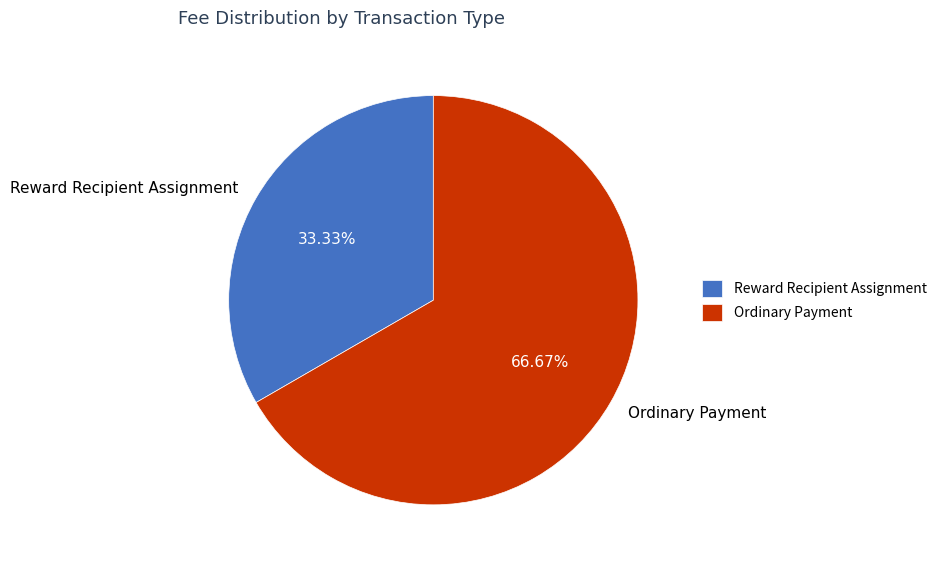

Is it true that Reward Recipient Assignment is 1% of the pie?

False